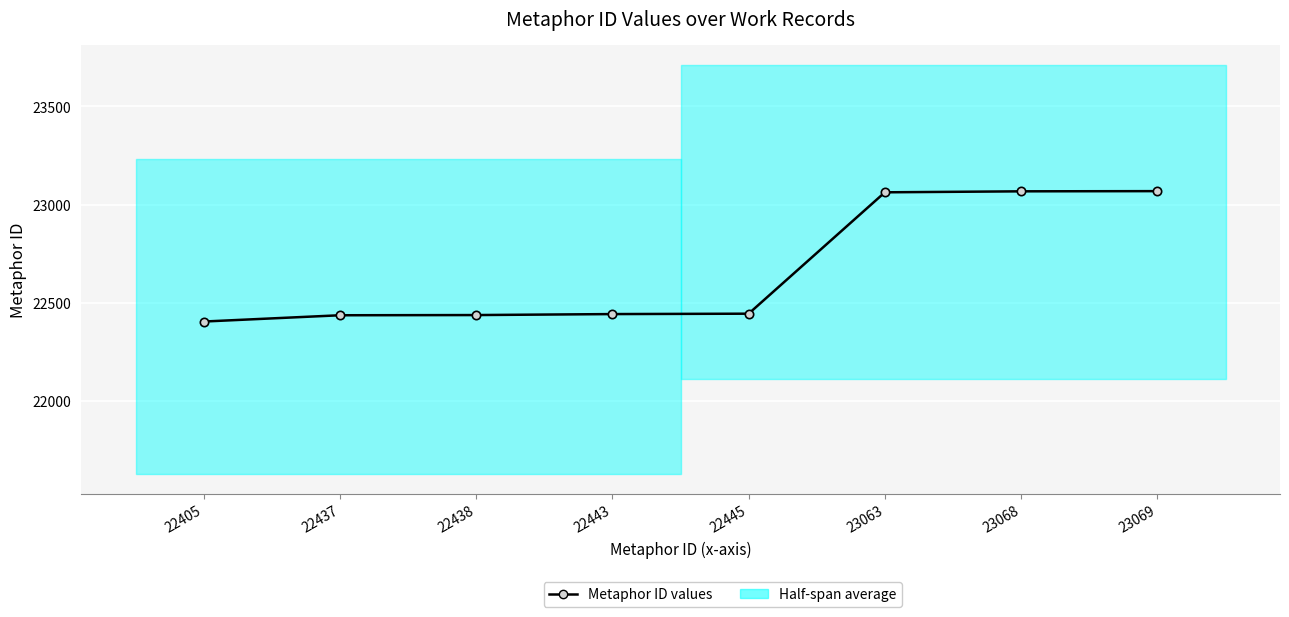

Reading left to right, extract all data points from this chart.

22405	22437	22438	22443	22445	23063	23068	23069